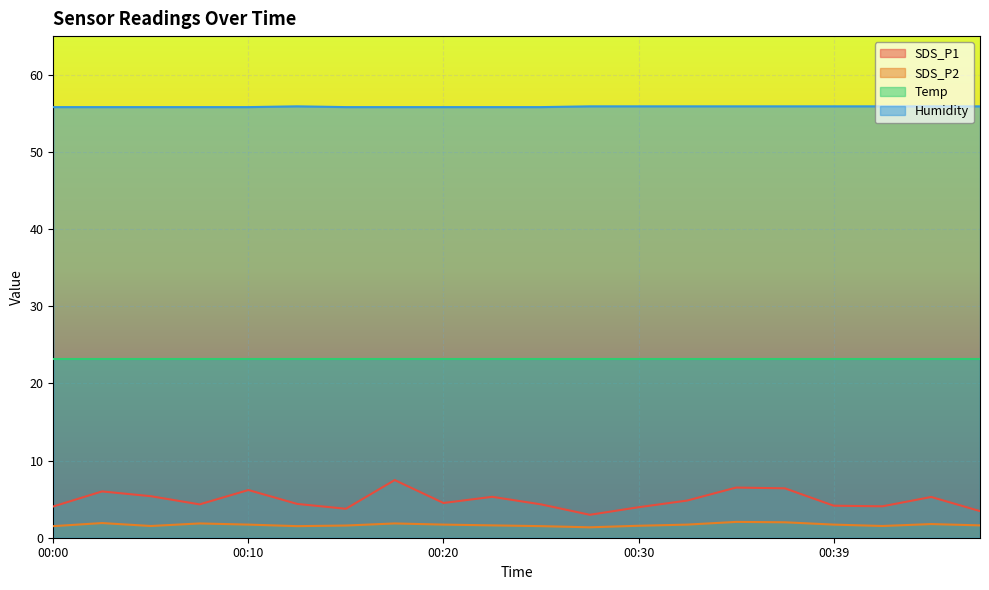

True or false: SDS_P1 and Humidity intersect in this chart.

False